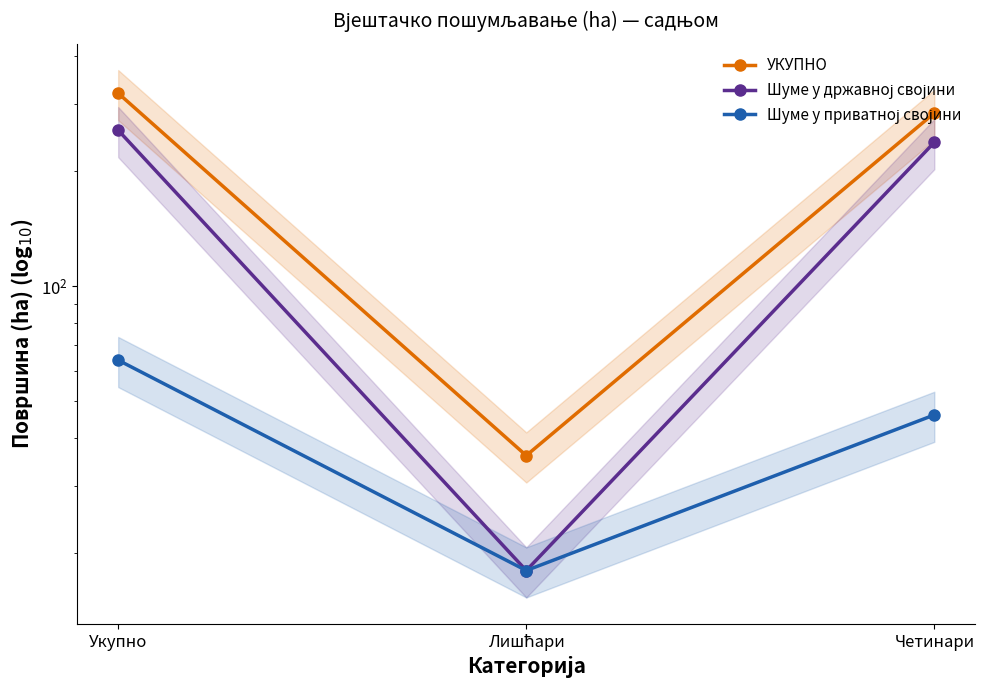

What position from the left is Укупно?

1